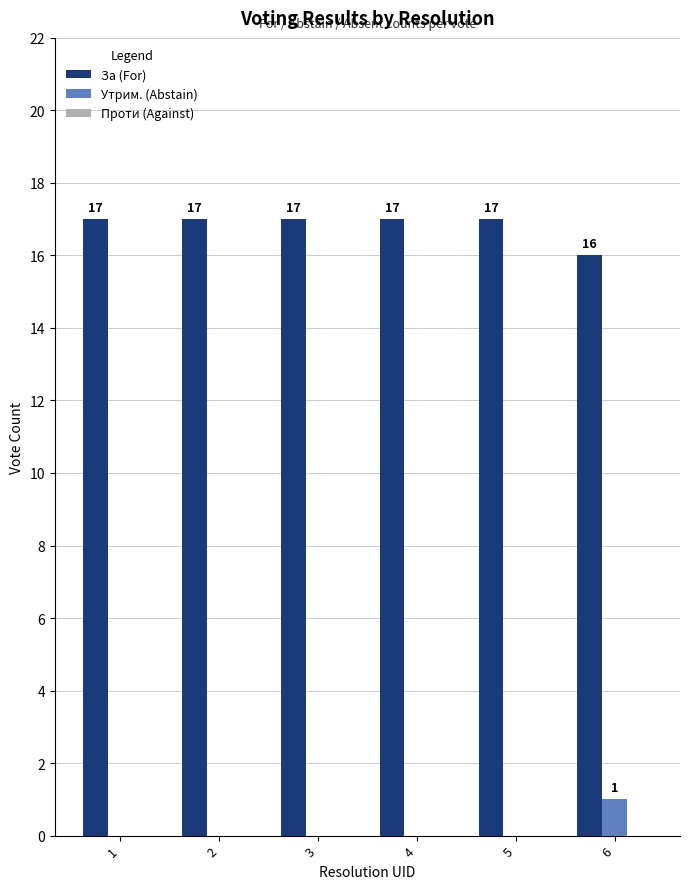

What is the sum of the Утрим. (Abstain) values at 6 and 1?

1